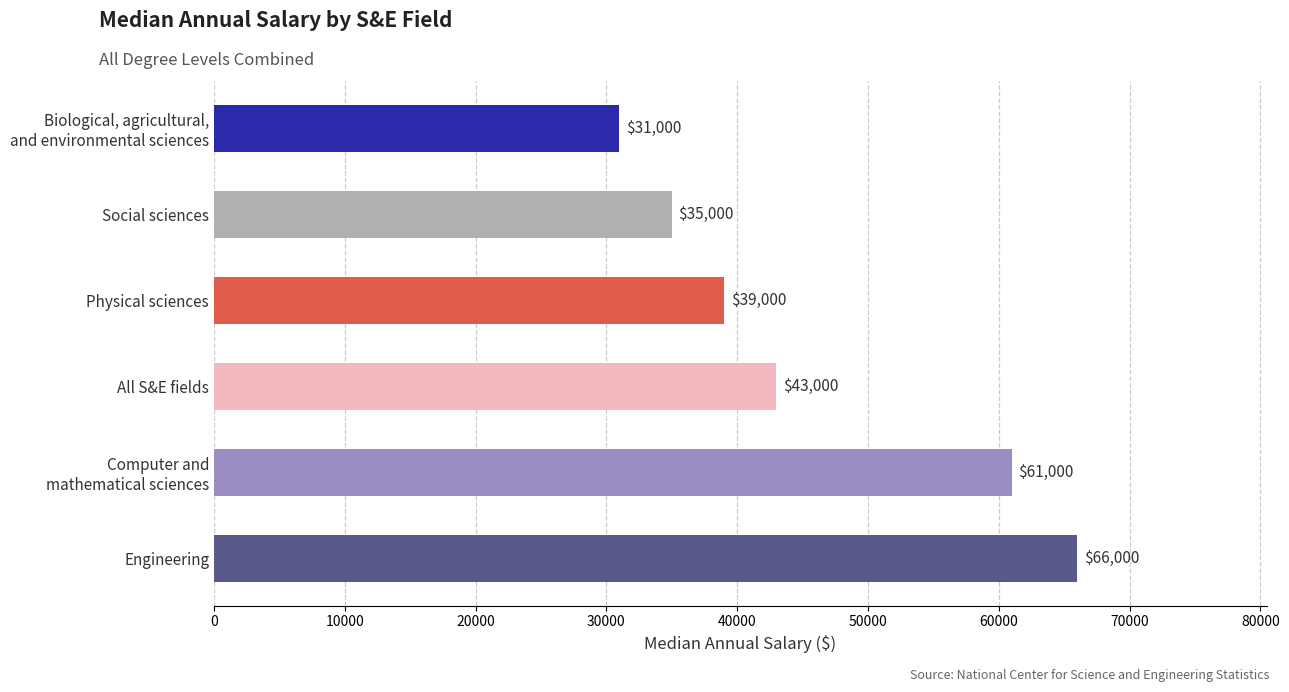

Rank the categories by value from highest to lowest.

Engineering, Computer and
mathematical sciences, All S&E fields, Physical sciences, Social sciences, Biological, agricultural,
and environmental sciences